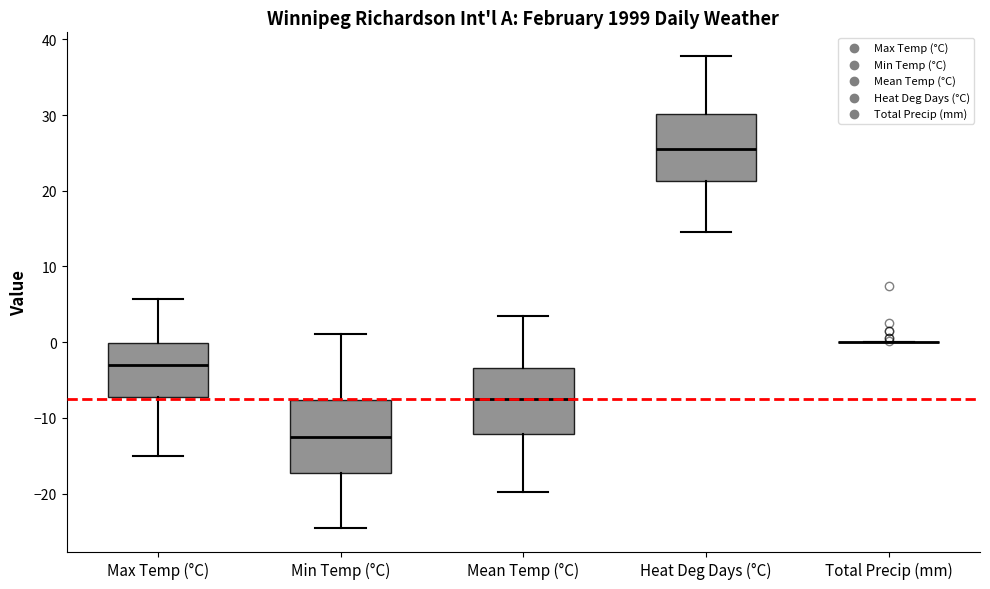

Where does the median line of the box for Max Temp (°C) sit on the y-axis? The values are not printed on the chart, so give them approximately, as read against the axis.

-3